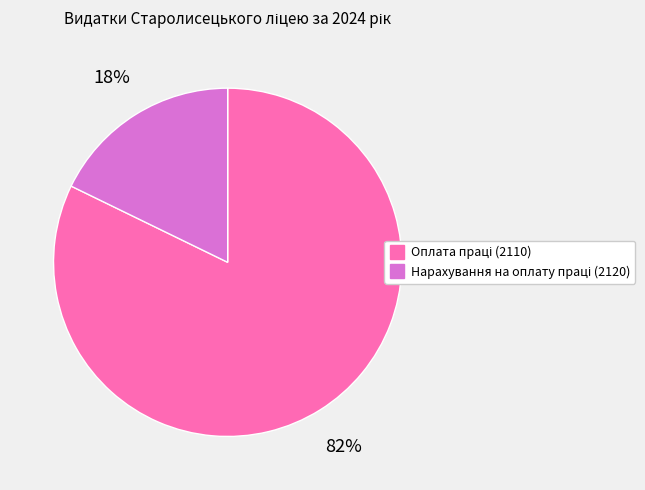

To the nearest percent, what is the difference between the largest and smallest slice percentages?

64%